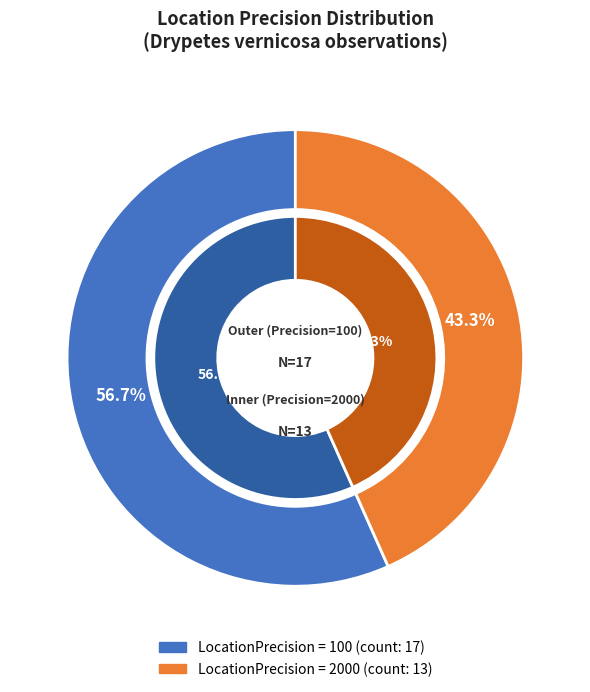

What is the smallest slice in the pie chart?

2000